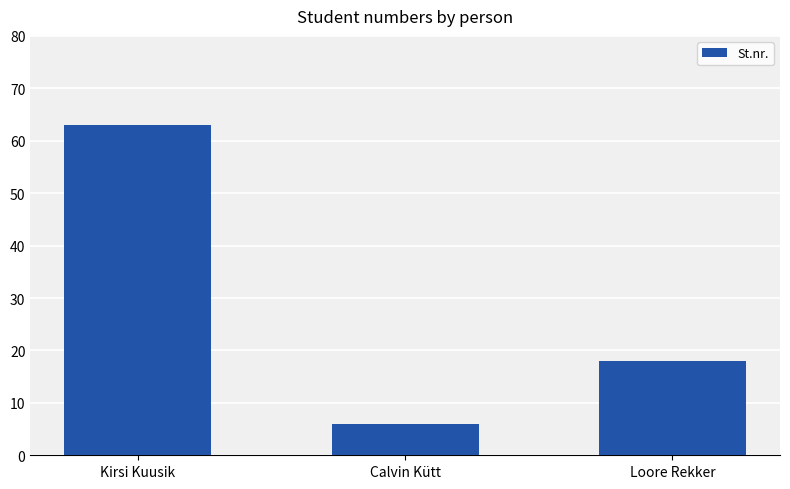

Rank the categories by value from lowest to highest.

Calvin Kütt, Loore Rekker, Kirsi Kuusik